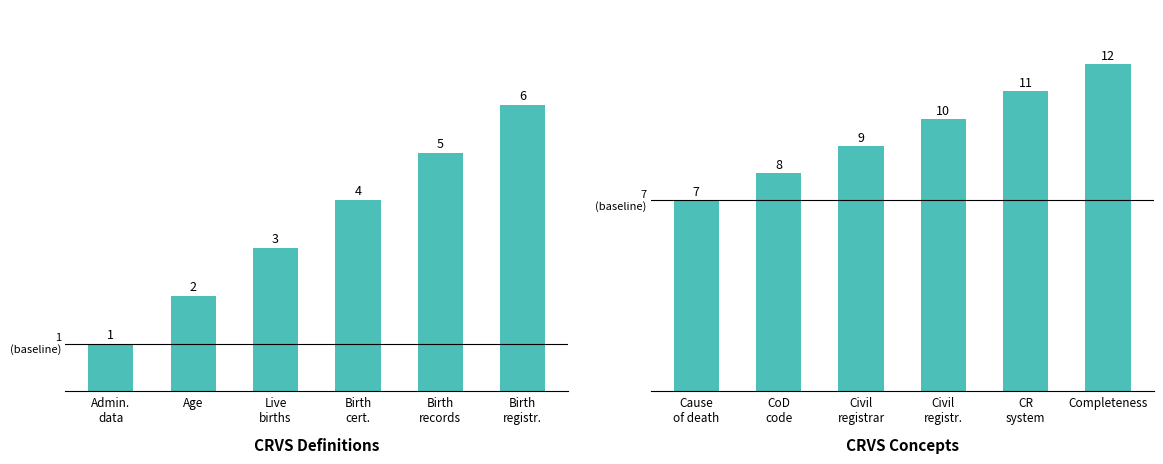

At which category is the sum across all series the highest?

Birth
registr.